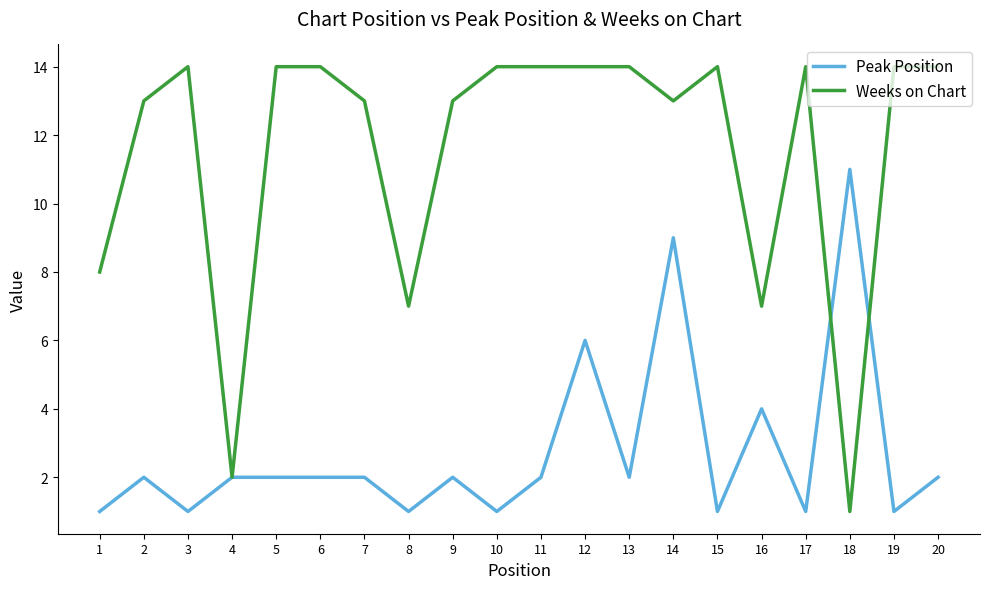

Is it true that Weeks on Chart equals 19 at 11?

False